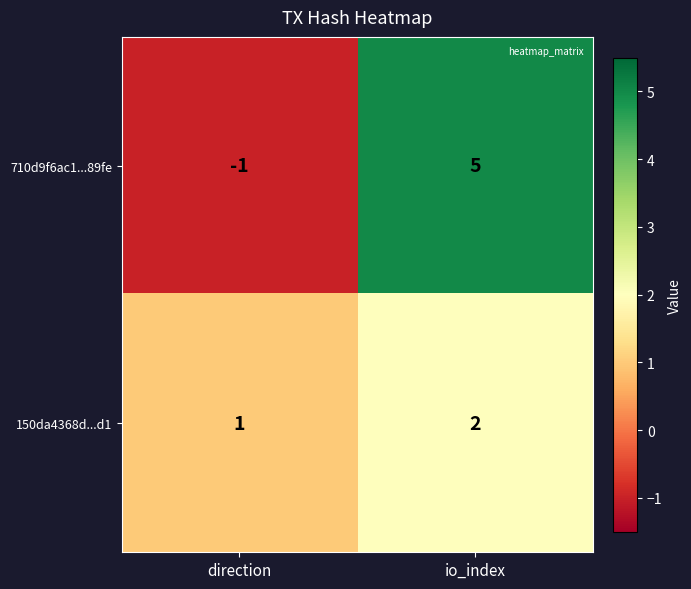

List the series in order of their overall mean, highest first.

710d9f6ac1...89fe, 150da4368d...d1